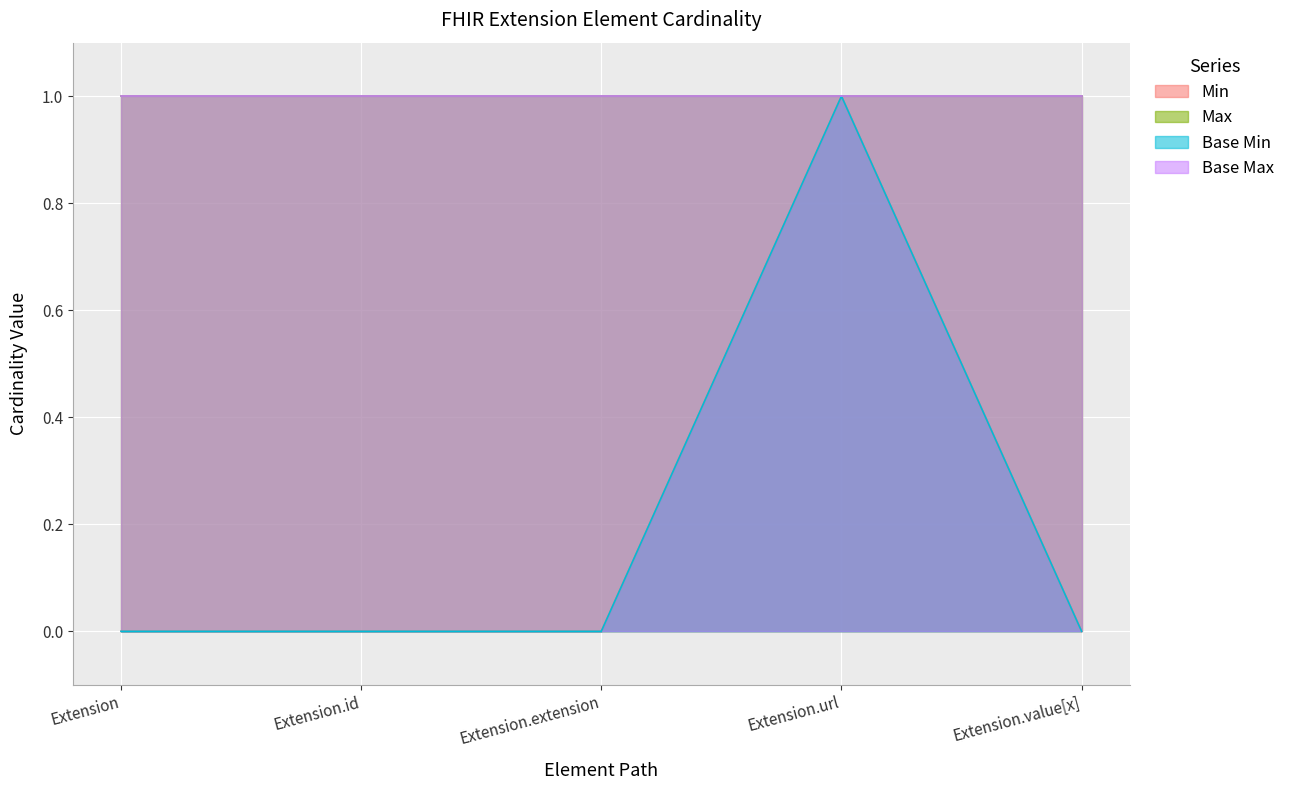

Between Extension.value[x] and Extension, which is larger?

Extension.value[x]